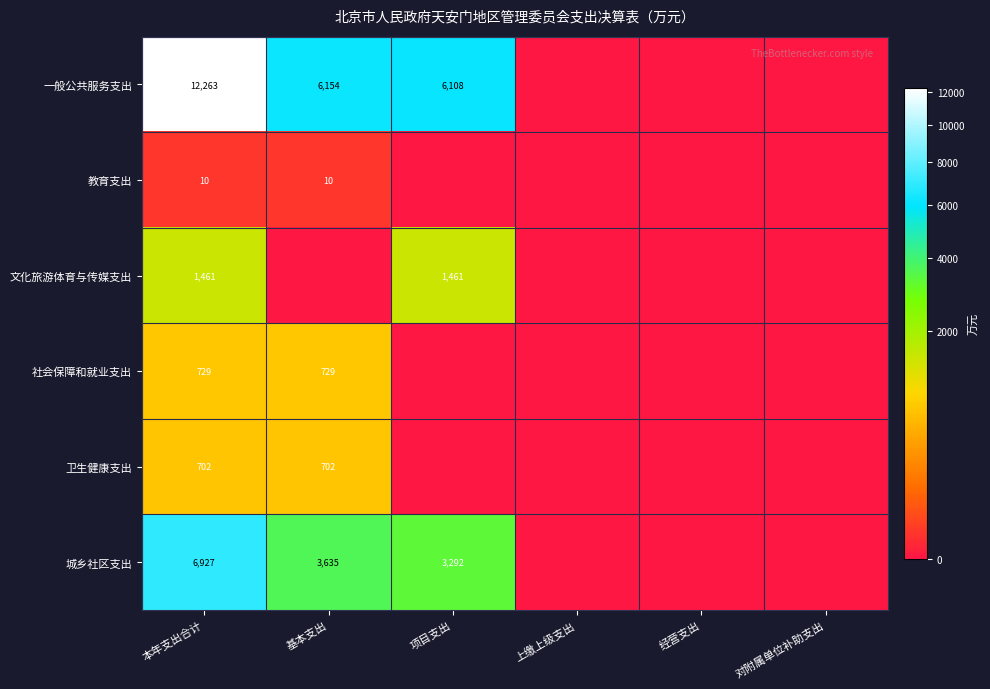

True or false: 文化旅游体育与传媒支出 has a value of 2262 at 项目支出.

False